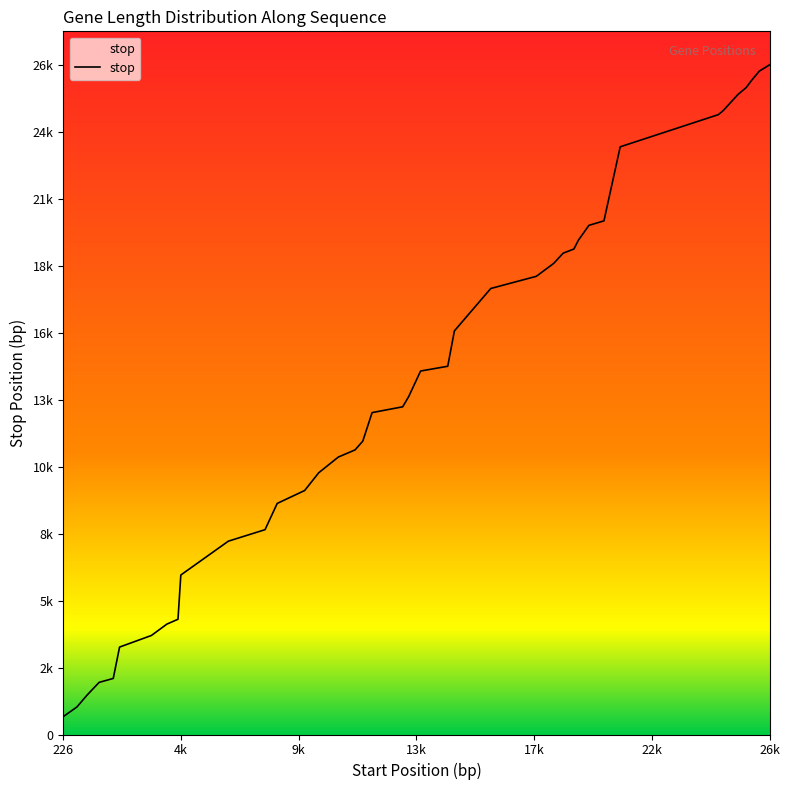

Rank the categories by value from lowest to highest.

226, 730, 1109, 1560, 2087, 2323, 3510, 4089, 4502, 4608, 6380, 7750, 8204, 9228, 9755, 10483, 11109, 11397, 11744, 12886, 13113, 13553, 14566, 14815, 16171, 17870, 18519, 18872, 19273, 19440, 19833, 20394, 21001, 24657, 24834, 25399, 25704, 25904, 26191, 26573